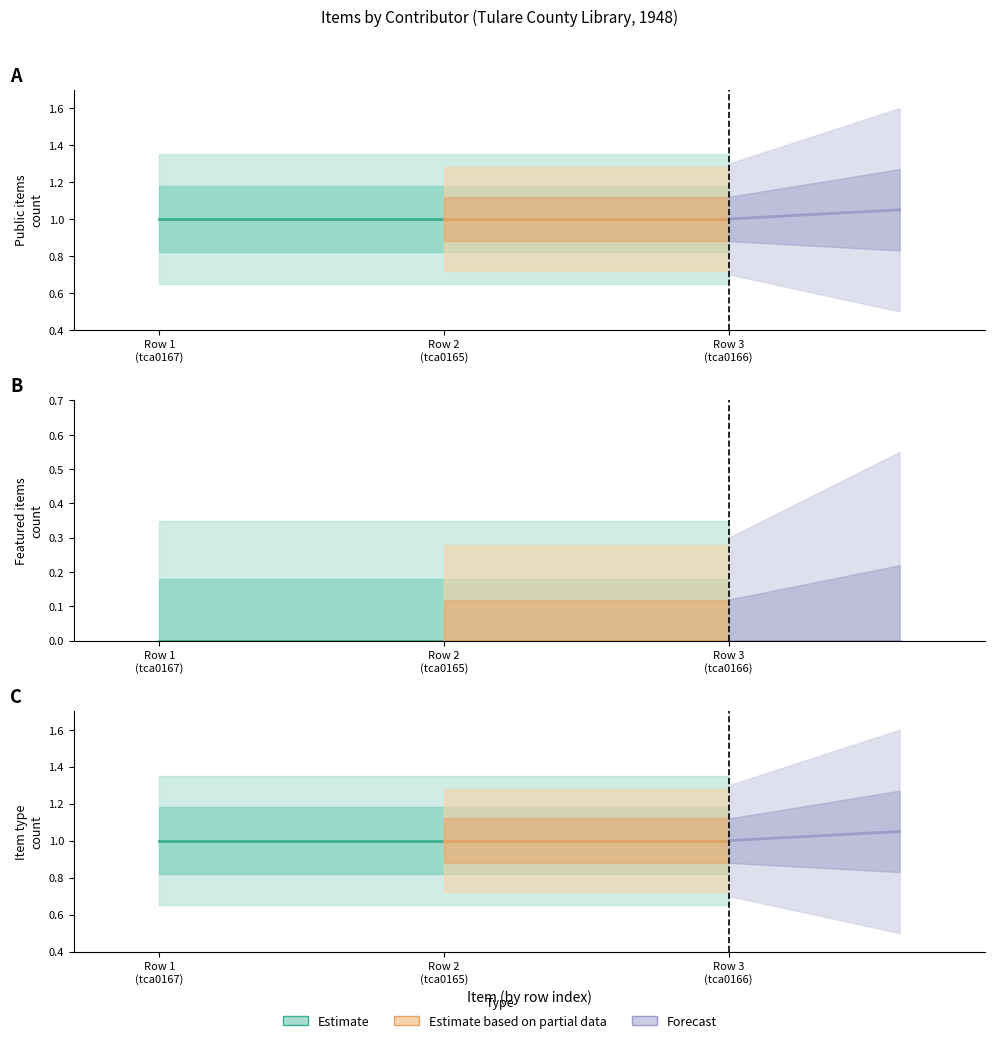

Reading left to right, transcribe all the data shown in this chart.

public: Tulare County Library=1	Tulare County Library=1	Tulare County Library=1
featured: Tulare County Library=0	Tulare County Library=0	Tulare County Library=0
item_count: Tulare County Library=1	Tulare County Library=1	Tulare County Library=1